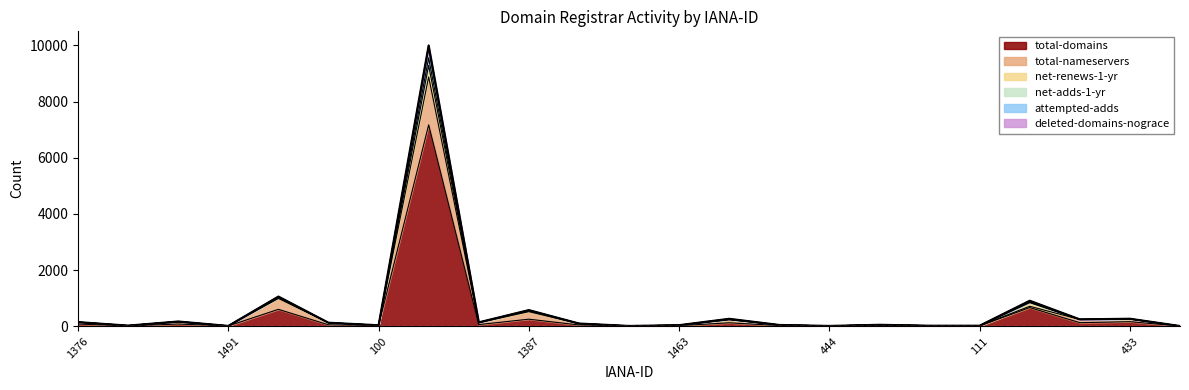

What is the maximum value for total-domains?

7170